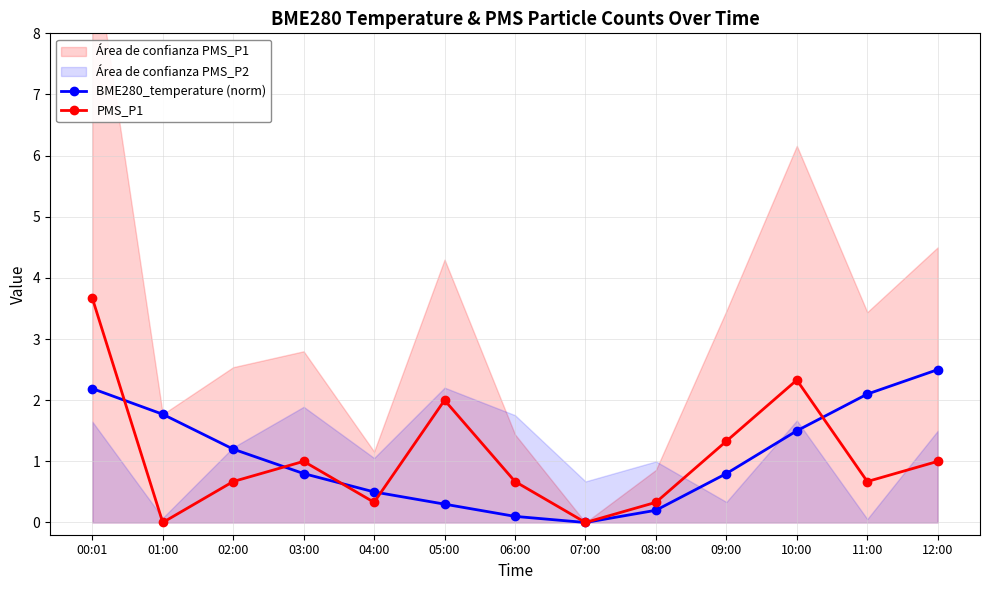

What is the total value across all series at 00:01?

5.9